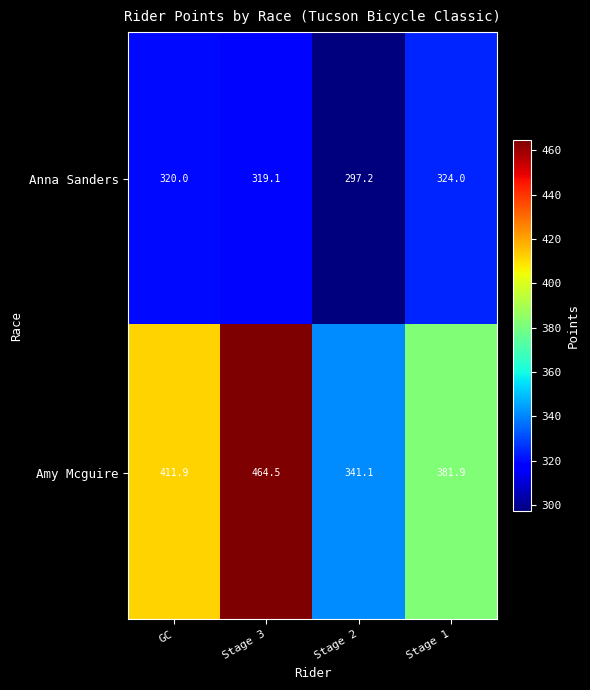

What is the difference between the highest and lowest values at GC?

91.9